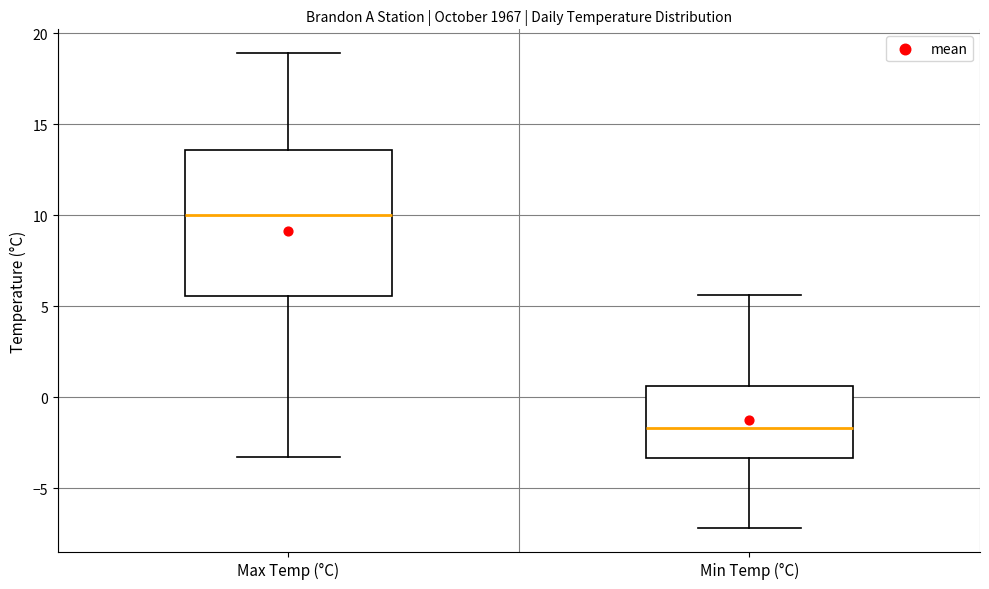

Comparing the boxes themselves (not the whiskers), which one is the tallest?

Max Temp (°C)